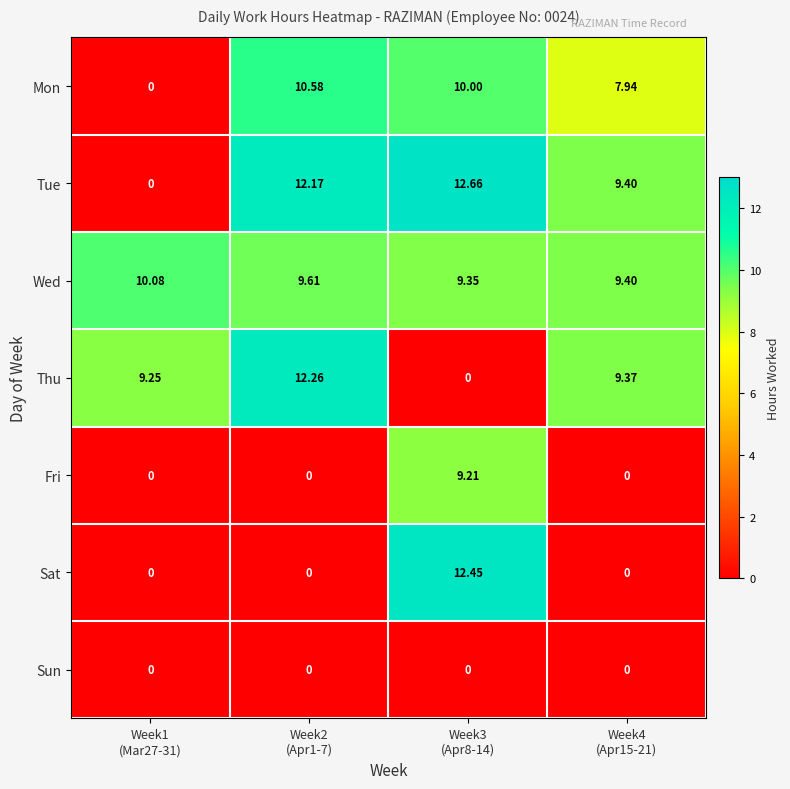

Rank the series by their maximum value, from highest to lowest.

Tue, Sat, Thu, Mon, Wed, Fri, Sun